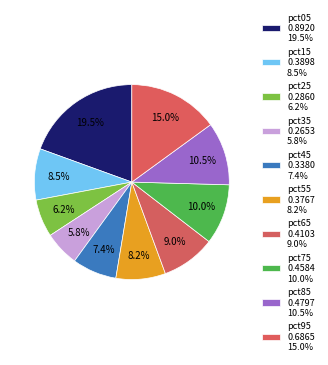

How many slices are in this pie chart?

10